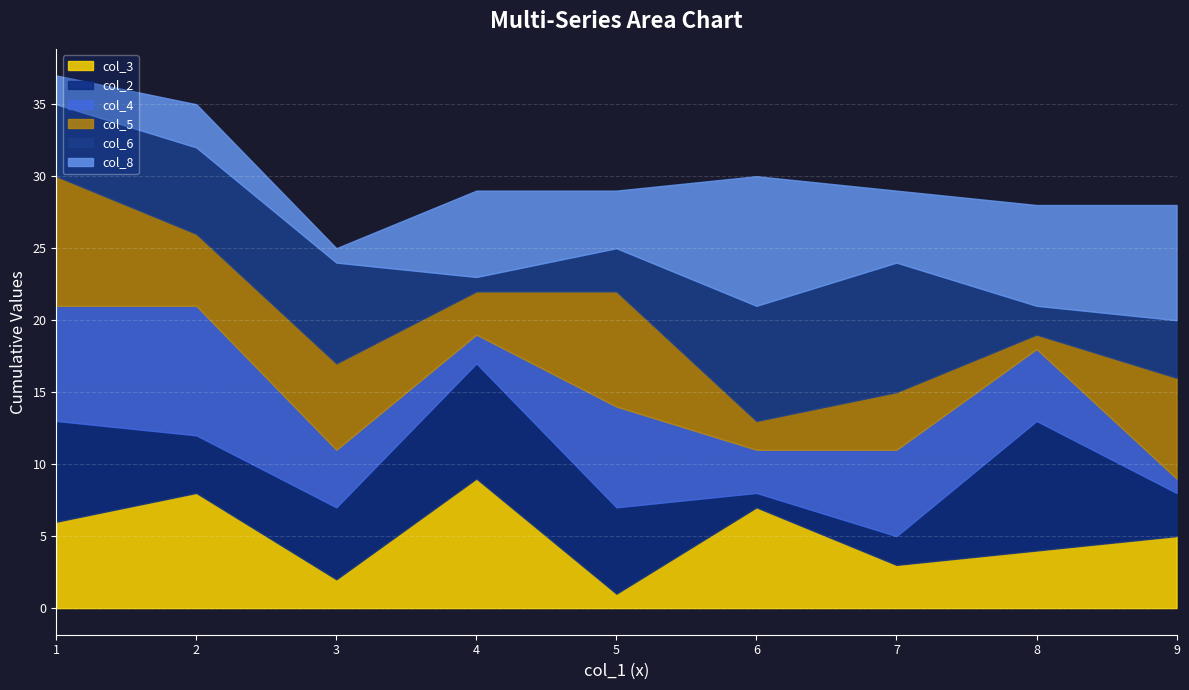

Is the value of col_8 at 7 greater than the value of col_2 at 7?

Yes